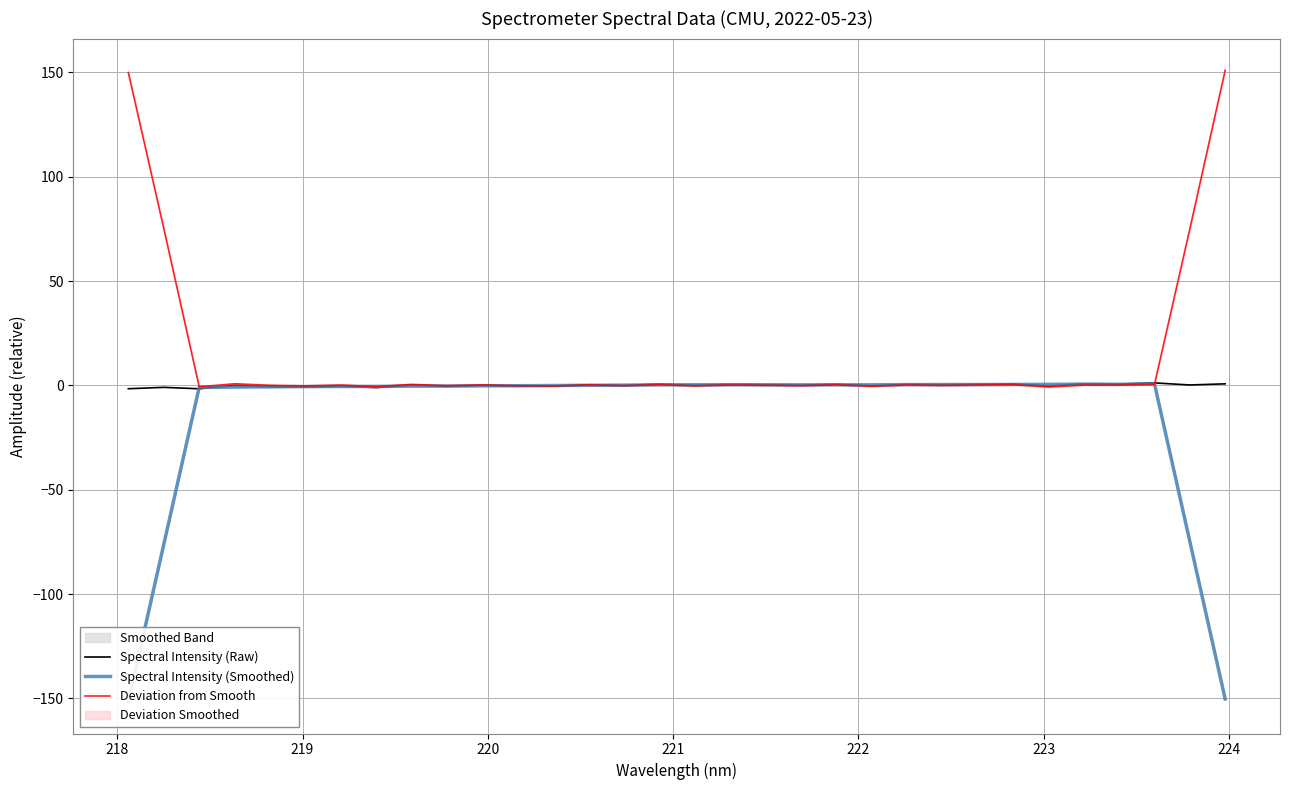

Where is the first local maximum for Spectral Intensity (Raw)?

218